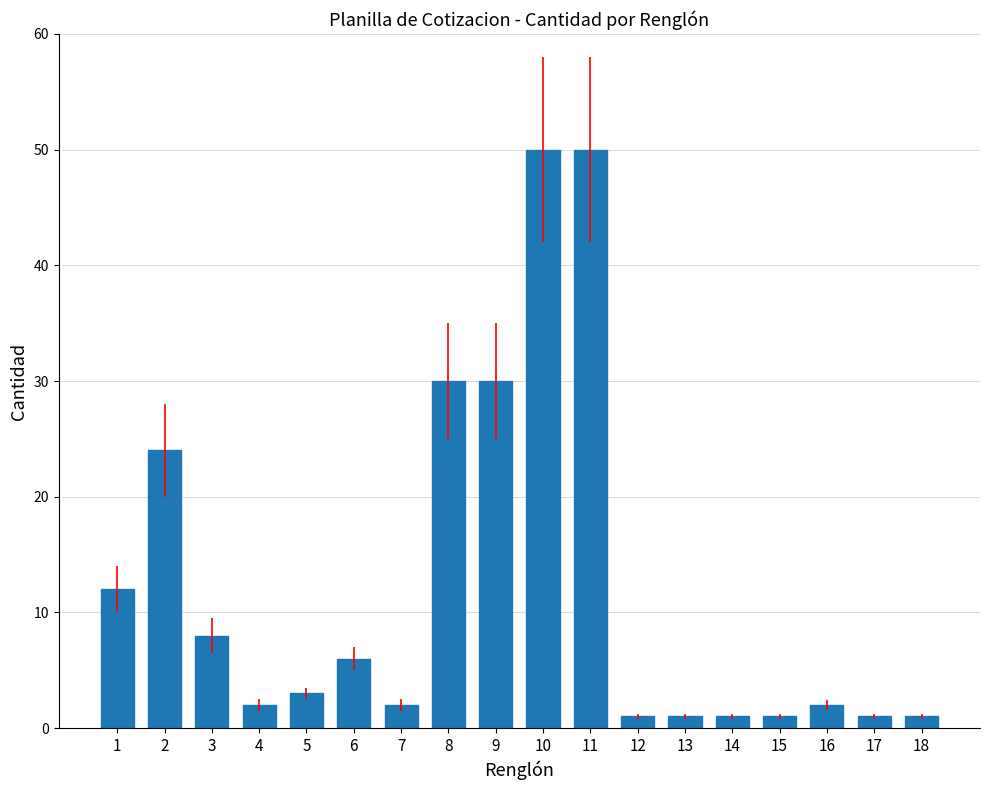

Reading left to right, extract all data points from this chart.

1=12	2=24	3=8	4=2	5=3	6=6	7=2	8=30	9=30	10=50	11=50	12=1	13=1	14=1	15=1	16=2	17=1	18=1